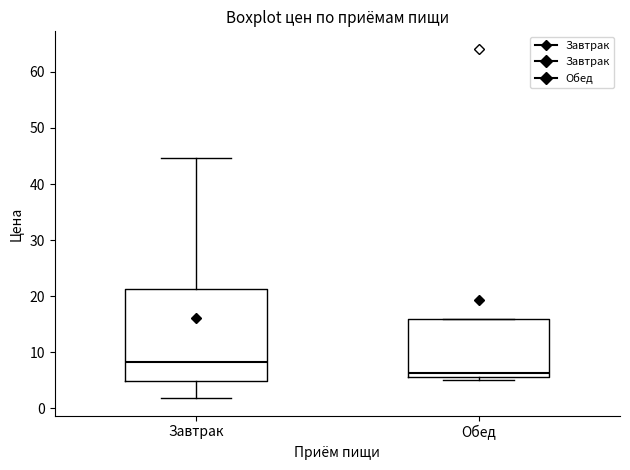

Reading left to right, transcribe this box plot: for each box, give where its median line is, the range the box spans, and where its two whiskers end, as read against the y-axis. The values are not printed on the chart, so give them approximately, as read against the axis.

Завтрак: median 8, box 5 to 21, whiskers 2 to 45
Обед: median 6 (just above the box's lower edge), box 6 to 16, whiskers 5 to 16